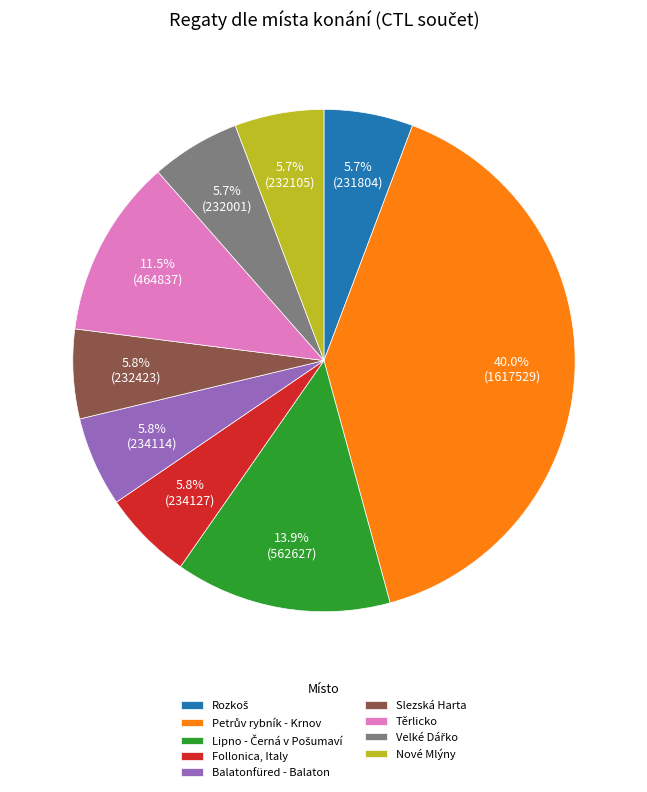

Is the sum of Nové Mlýny and Těrlicko greater than half?

No